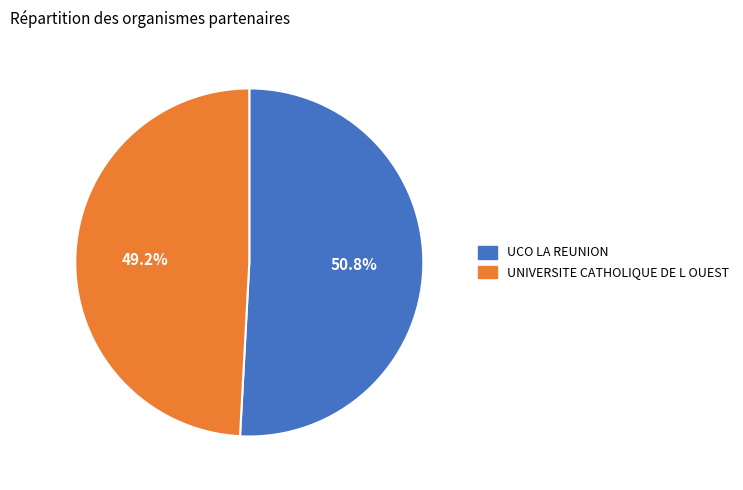

Which slice is the smallest?

UNIVERSITE CATHOLIQUE DE L OUEST